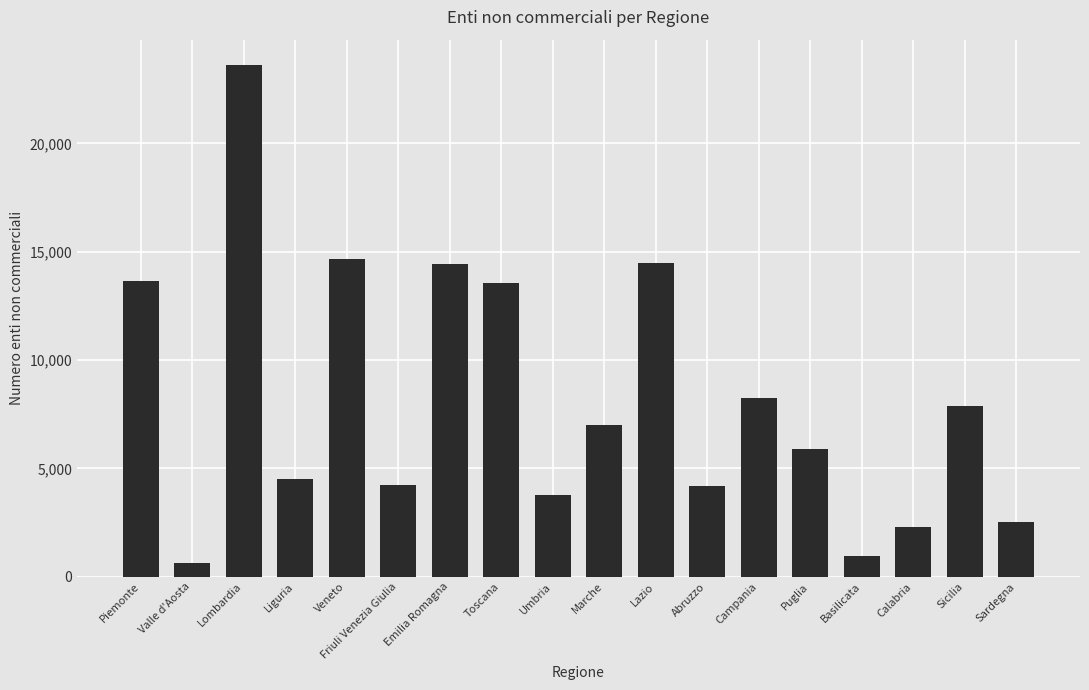

What value does the data have at Liguria?

4520